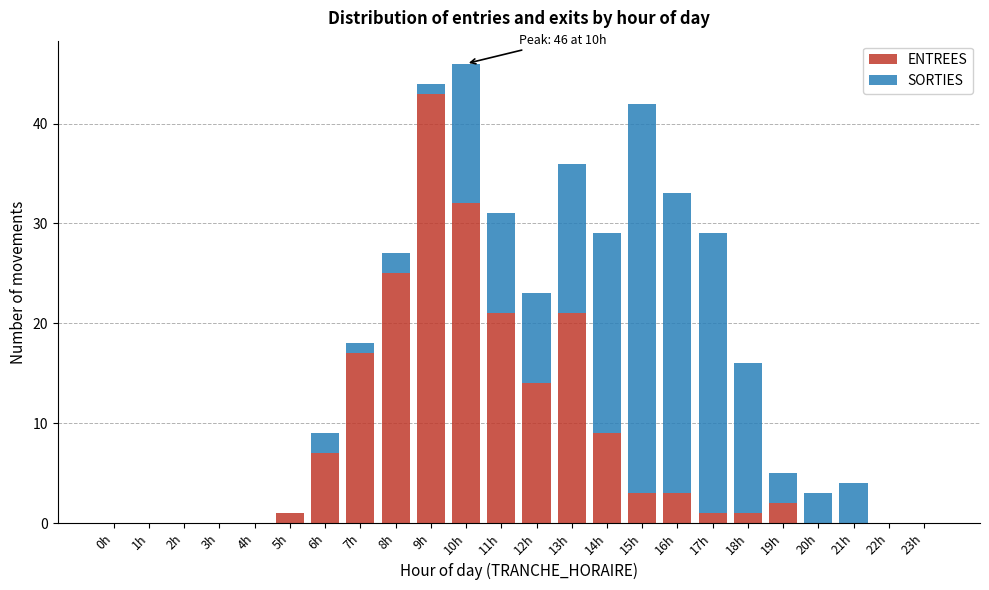

Which category has the highest value in the ENTREES series?

9h